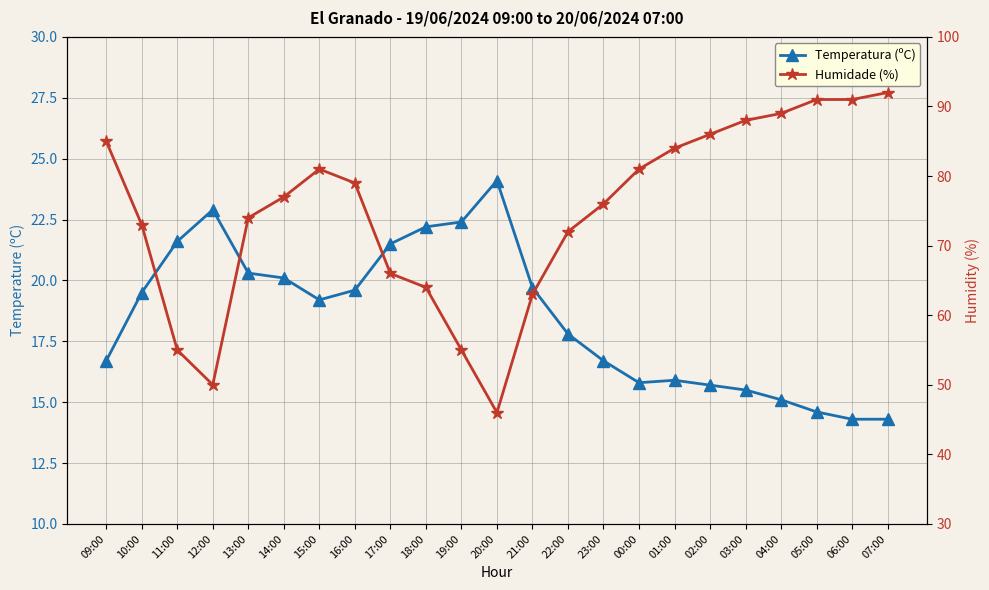

The Humidade (%) series shows 73.3 at 19:00. True or false?

False